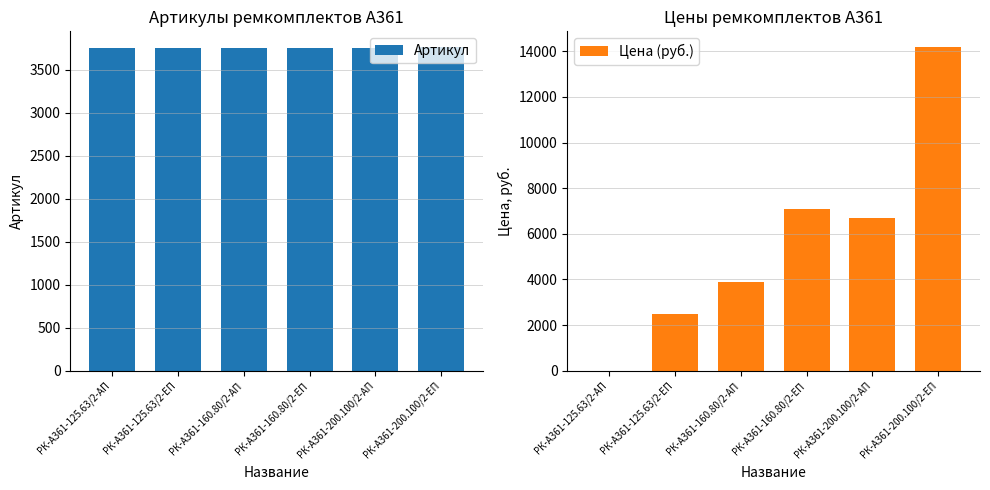

Reading left to right, transcribe all the data shown in this chart.

Артикул: РК-А361-125.63/2-АП=3756.0	РК-А361-125.63/2-ЕП=3757.0	РК-А361-160.80/2-АП=3758.0	РК-А361-160.80/2-ЕП=3759.0	РК-А361-200.100/2-АП=3760.0	РК-А361-200.100/2-ЕП=3761.0
Цена (руб.): РК-А361-125.63/2-АП=0.0	РК-А361-125.63/2-ЕП=2485.3	РК-А361-160.80/2-АП=3907.8	РК-А361-160.80/2-ЕП=7106.6	РК-А361-200.100/2-АП=6676.8	РК-А361-200.100/2-ЕП=14163.3